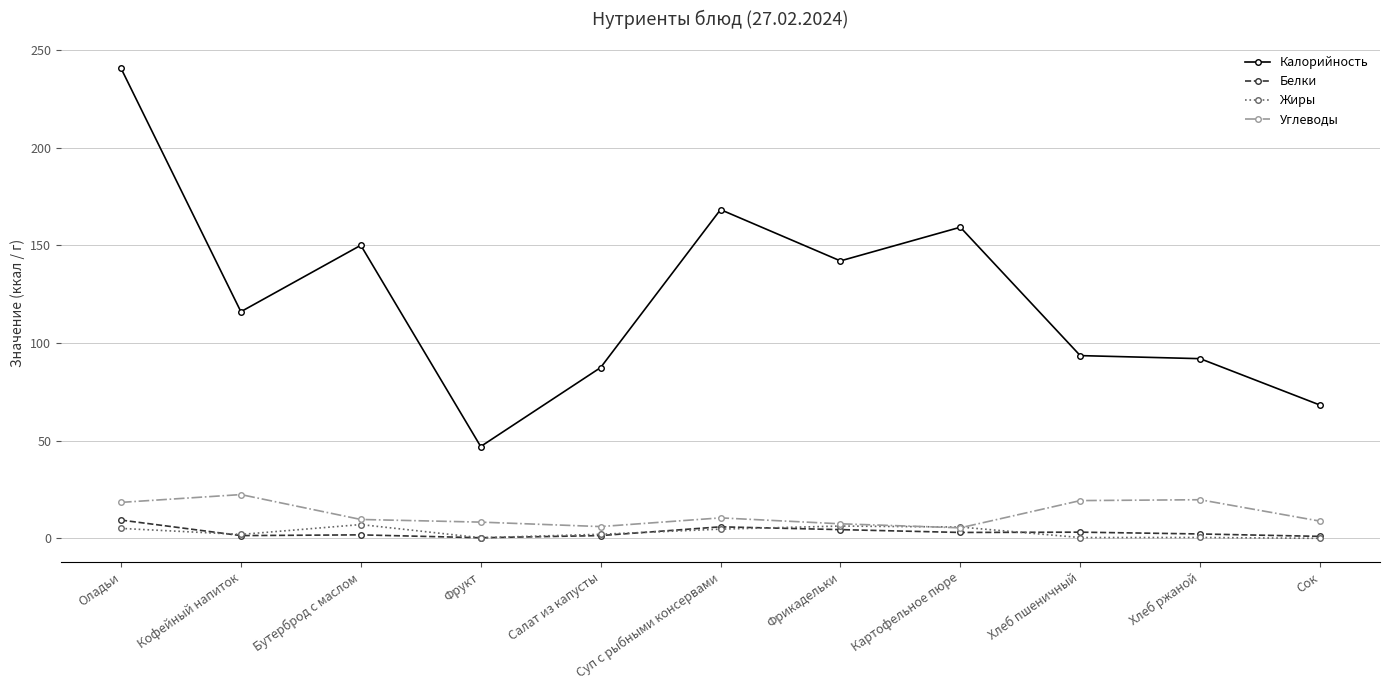

Is this an area chart (filled region under the line)?

No